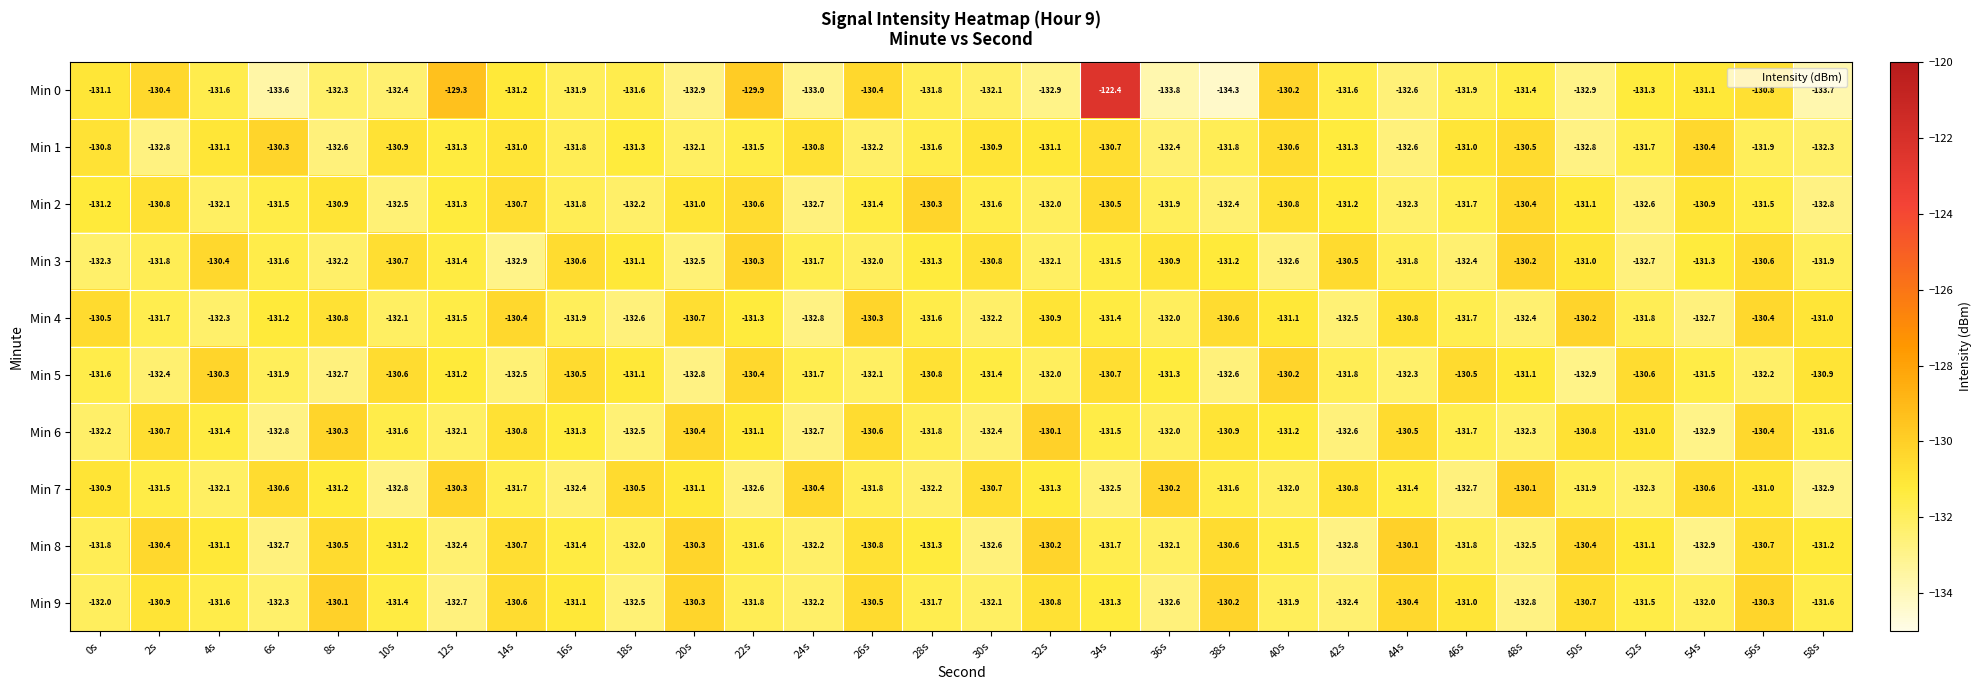

Which series has the largest total across all categories?

Min 8